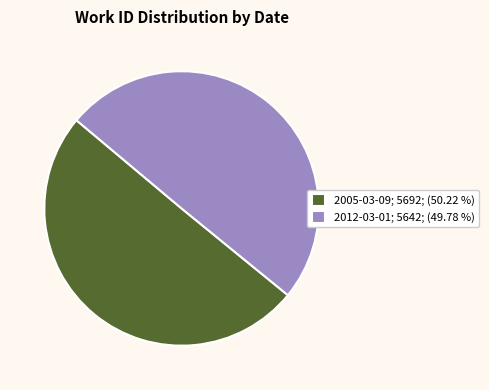

True or false: 2005-03-09 accounts for 40% of the total.

False